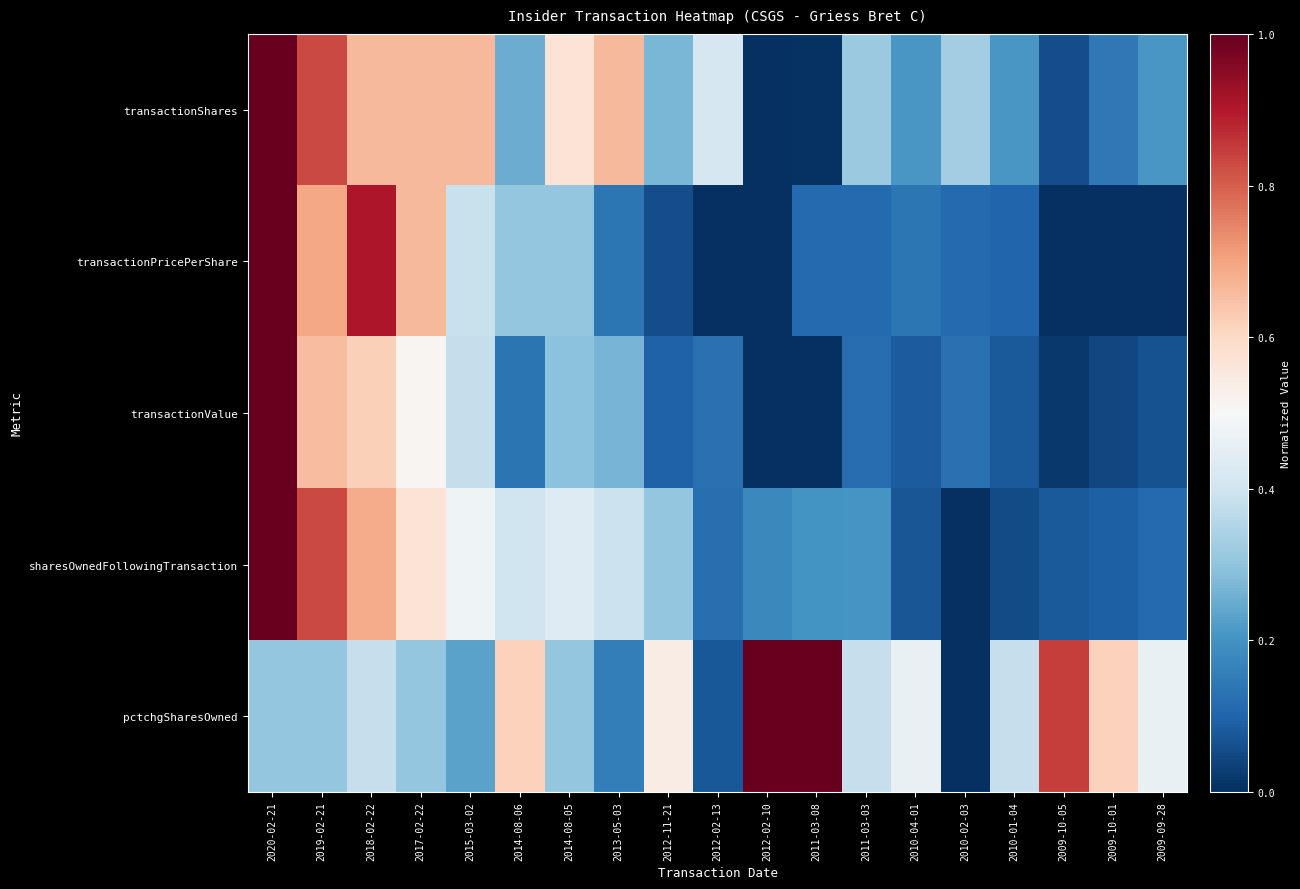

What is the spread (max minus min) of values at 2020-02-21?

0.7